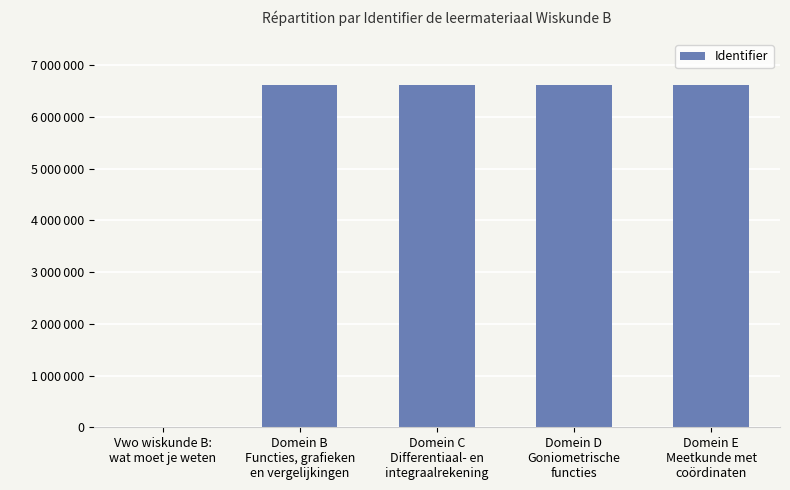

Are the bars horizontal?

No